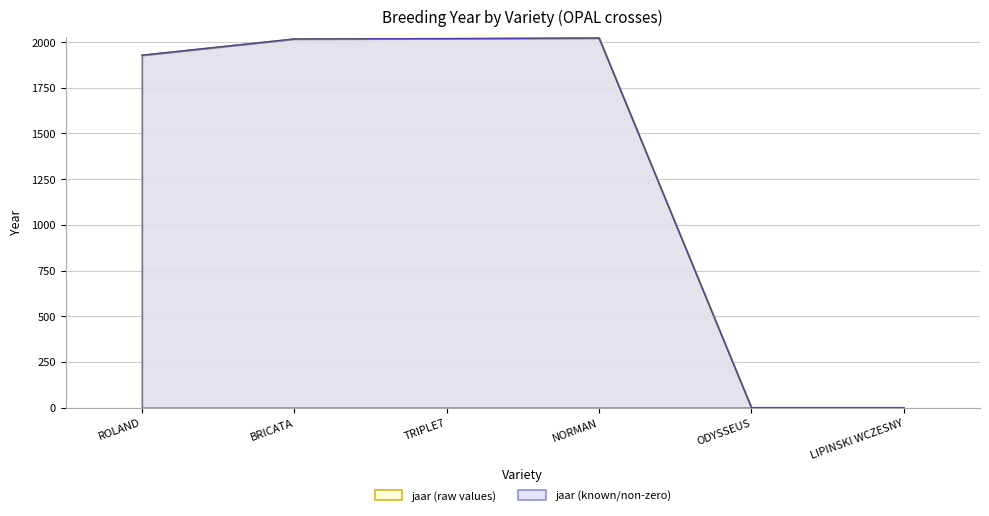

What is the difference between the values at TRIPLE7 and ODYSSEUS?

2019